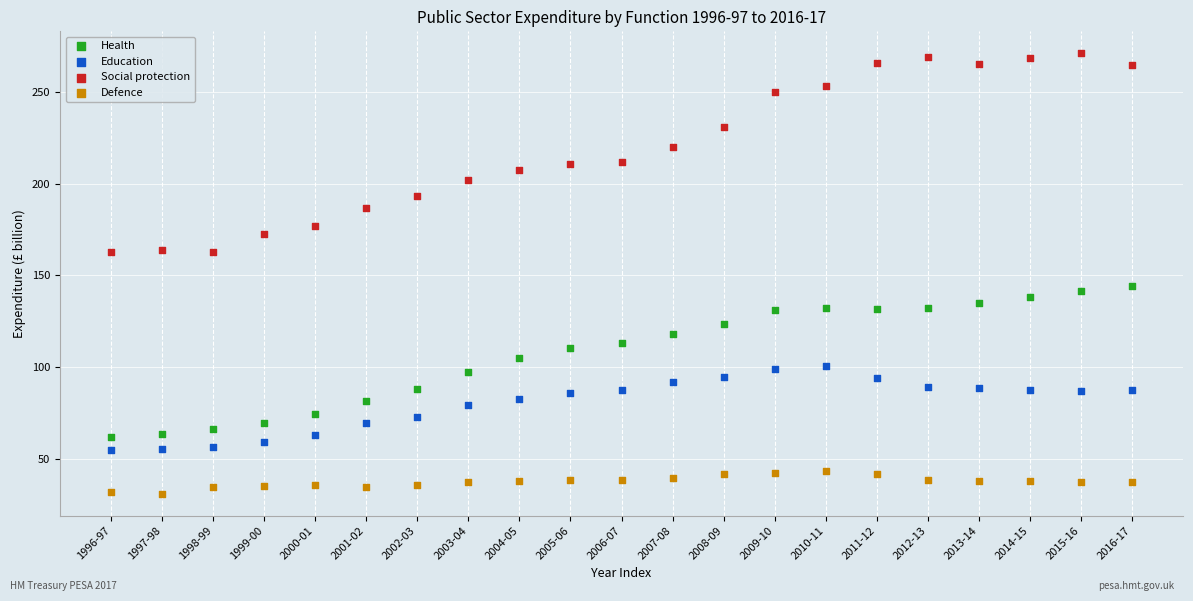

Which series has the widest spread of Y values?

Social protection